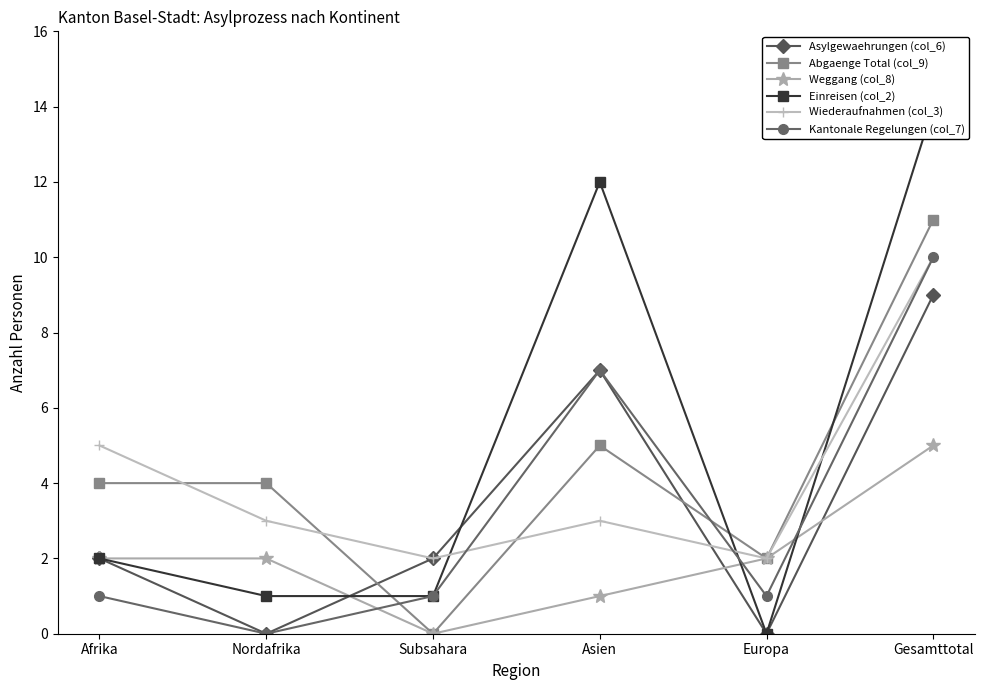

Which series has the largest range (max minus min)?

Einreisen (col_2)